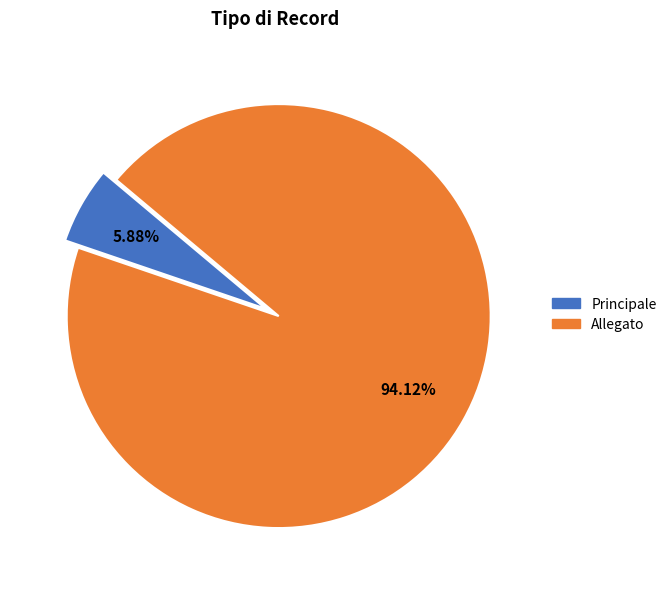

What percentage do Allegato and Principale together represent?

100.0%